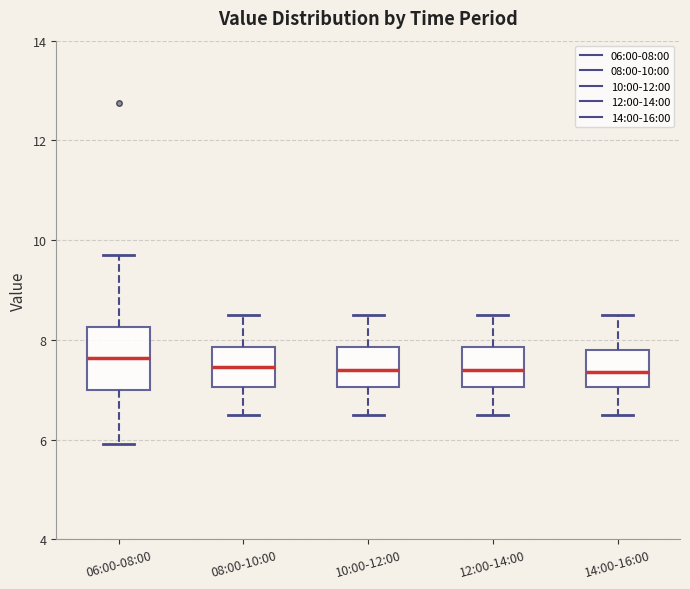

Reading left to right, read every box against the y-axis: the position of its median line, the range the box covers, and the ends of its whiskers. The values are not printed on the chart, so give them approximately, as read against the axis.

06:00-08:00: median 7.6, box 7.0 to 8.2, whiskers 6.0 to 9.8
08:00-10:00: median 7.4, box 7.0 to 7.8, whiskers 6.6 to 8.6
10:00-12:00: median 7.4, box 7.0 to 7.8, whiskers 6.6 to 8.6
12:00-14:00: median 7.4, box 7.0 to 7.8, whiskers 6.6 to 8.6
14:00-16:00: median 7.4, box 7.0 to 7.8, whiskers 6.6 to 8.6